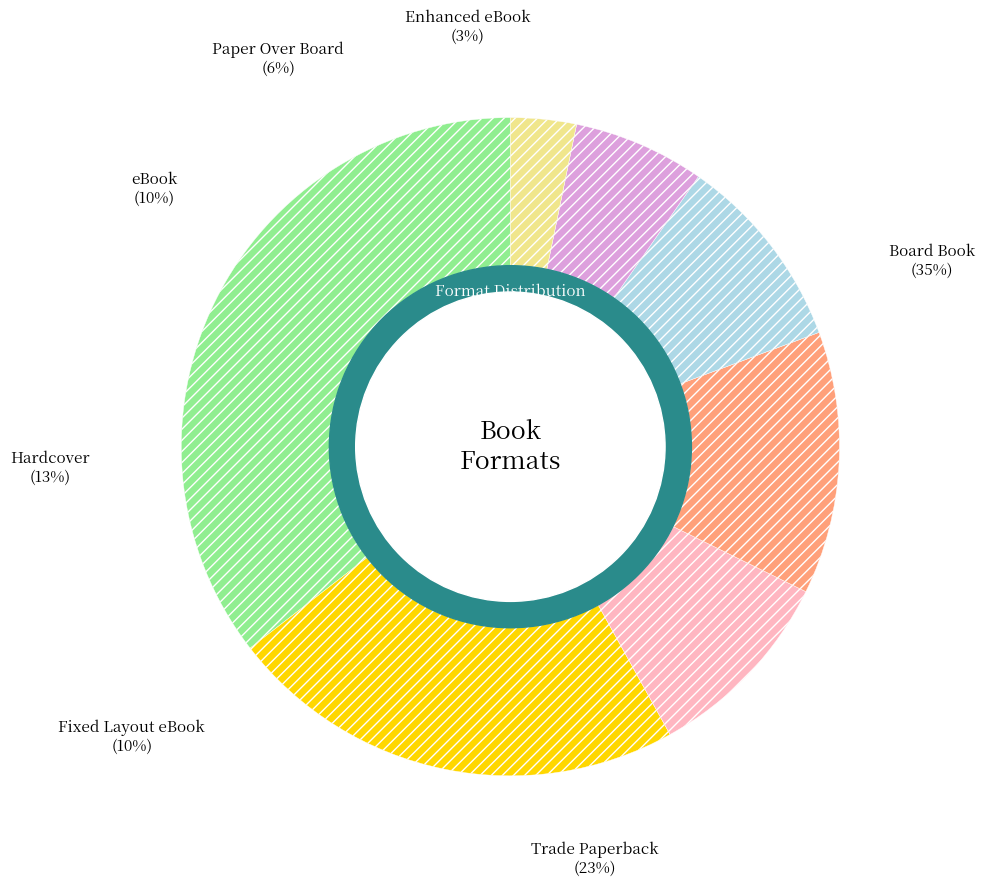

Count the number of slices in the pie.

7